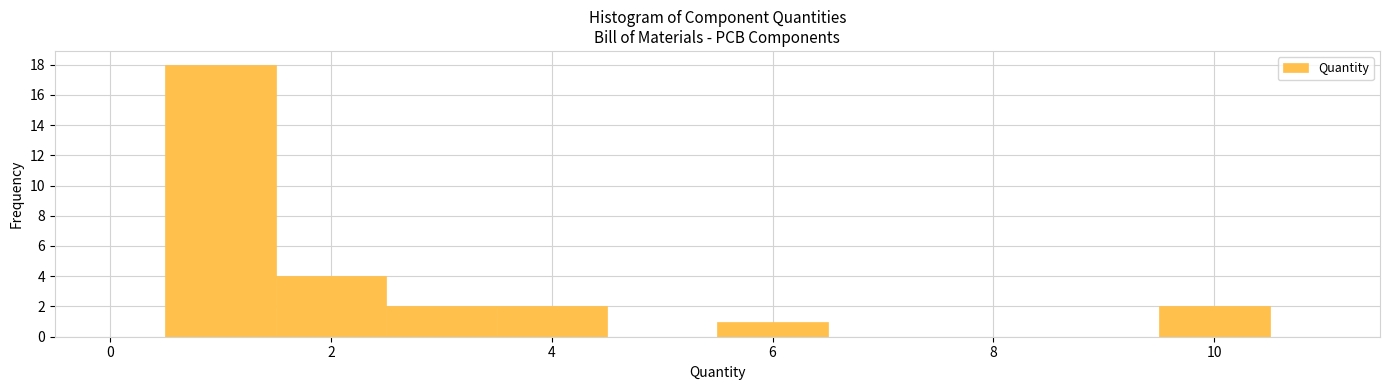

Reading left to right, transcribe this chart: for each bar, give the range it covers on the x-axis and its height. Neither the bar edges nor the heights are printed on the chart, so give them approximately, as read against the axes.

-0.5 to 0.5: 0
0.5 to 1.5: 18
1.5 to 2.5: 4
2.5 to 3.5: 2
3.5 to 4.5: 2
4.5 to 5.5: 0
5.5 to 6.5: 1
6.5 to 7.5: 0
7.5 to 8.5: 0
8.5 to 9.5: 0
9.5 to 10.5: 2